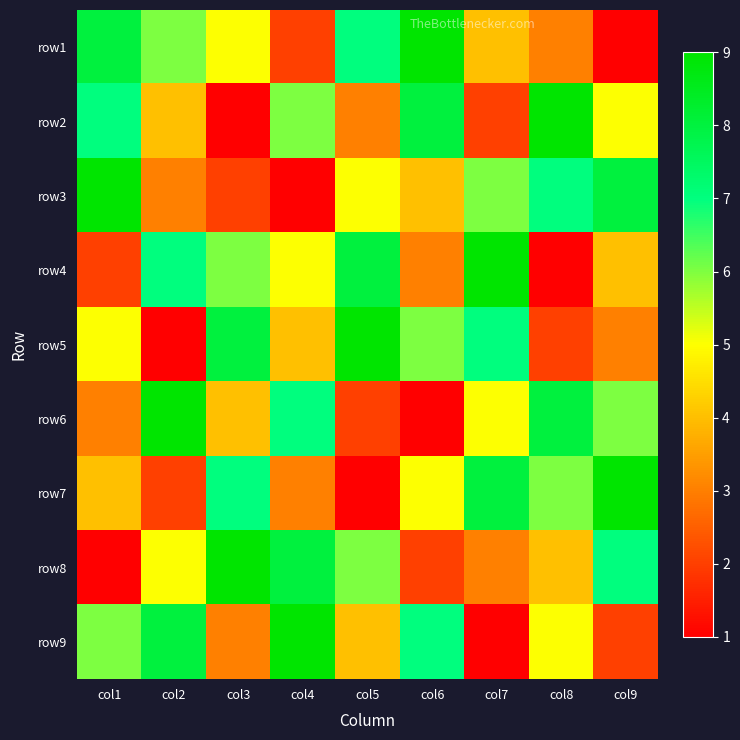

Count the number of data series in this chart.

9